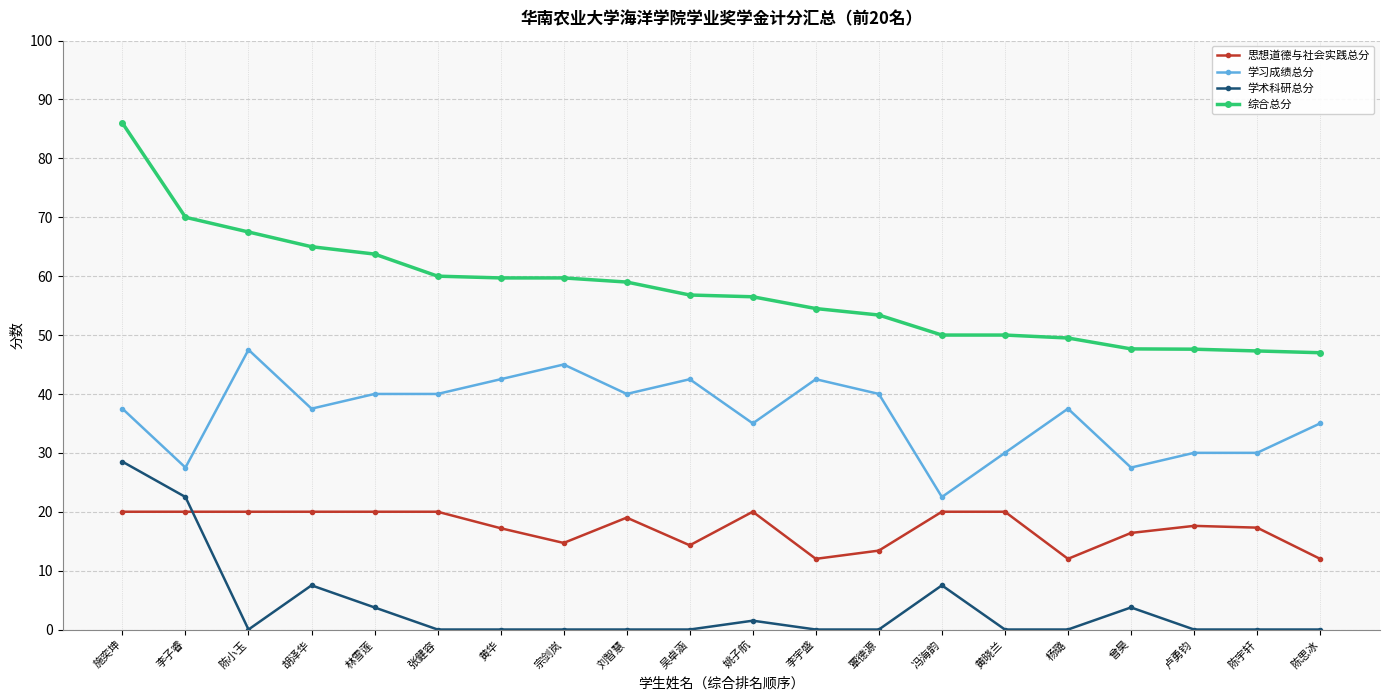

What is the label of the 5th point from the right?

杨璐